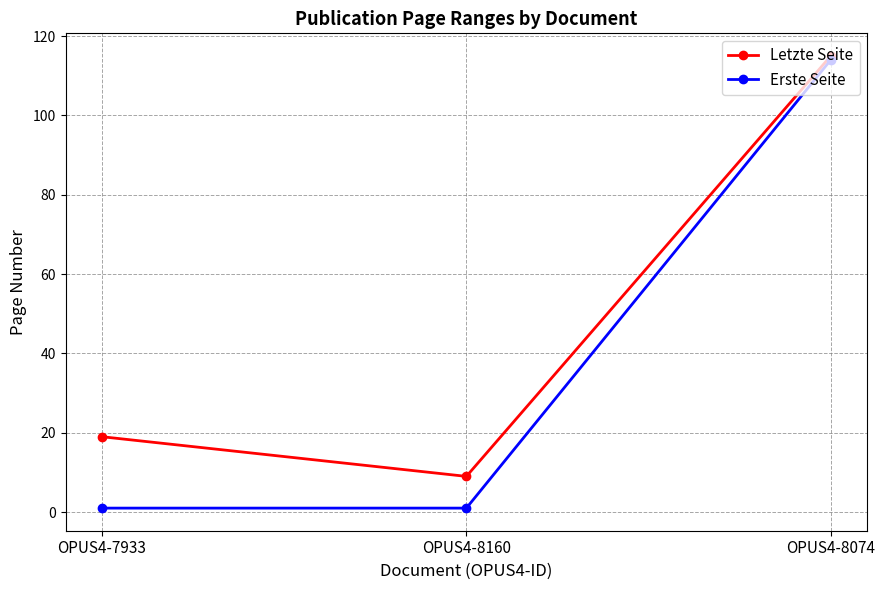

At which category is the sum across all series the highest?

OPUS4-8074